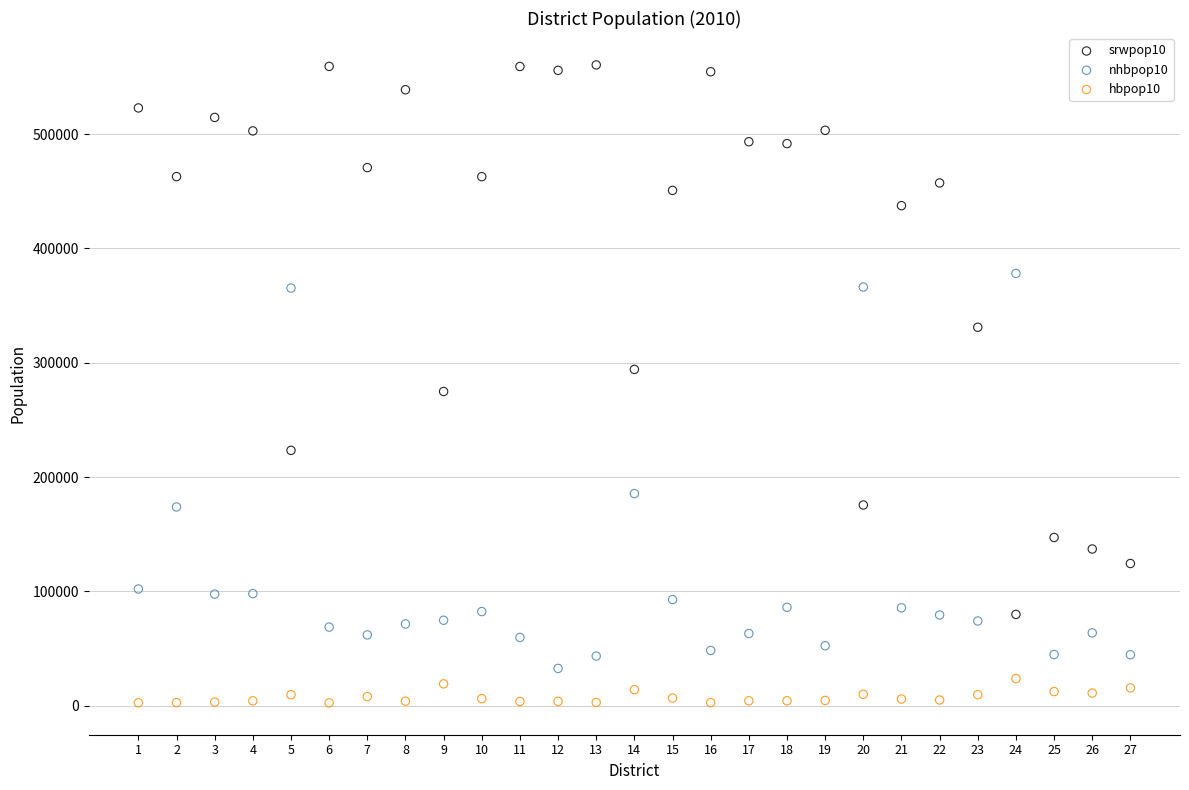

Which series reaches the maximum Y coordinate?

srwpop10